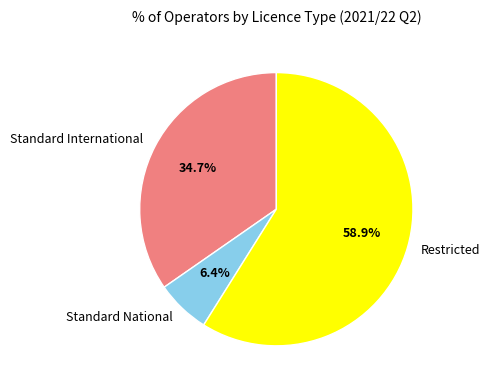

How many slices are in this pie chart?

3